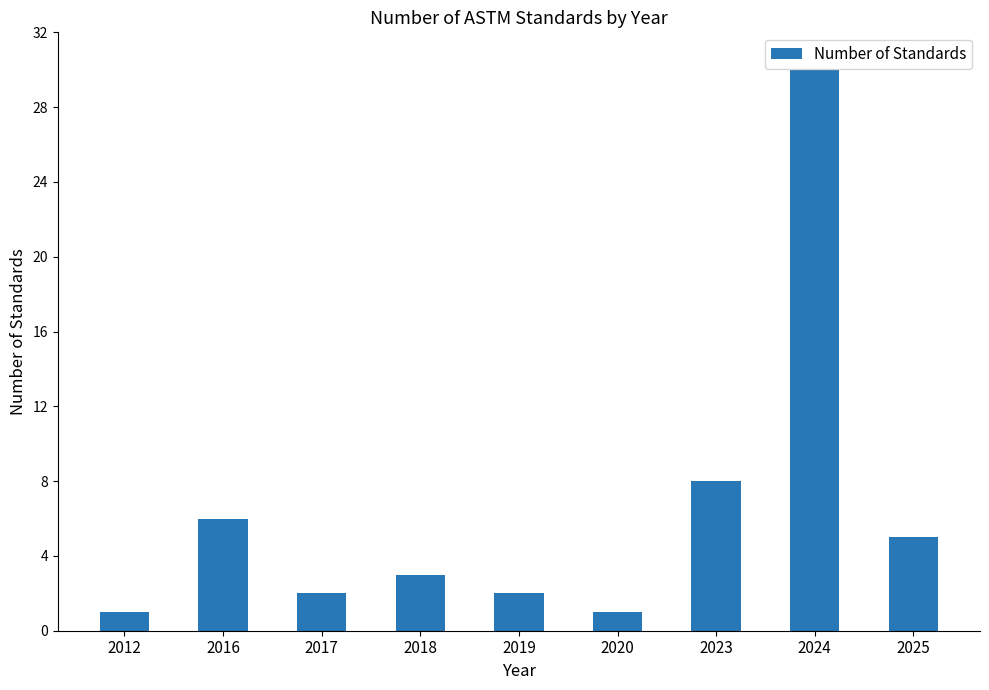

What is the value of the 1st bar from the left?

1